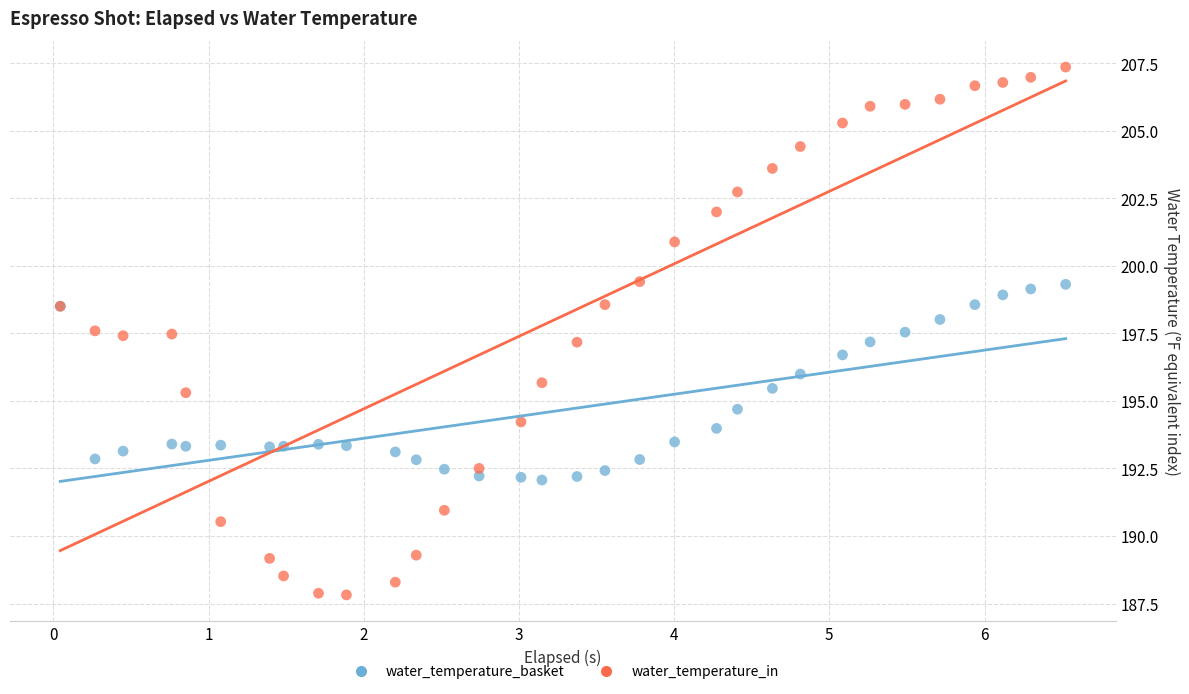

What is the X range (max minus min) for the scatter plot?

6.5